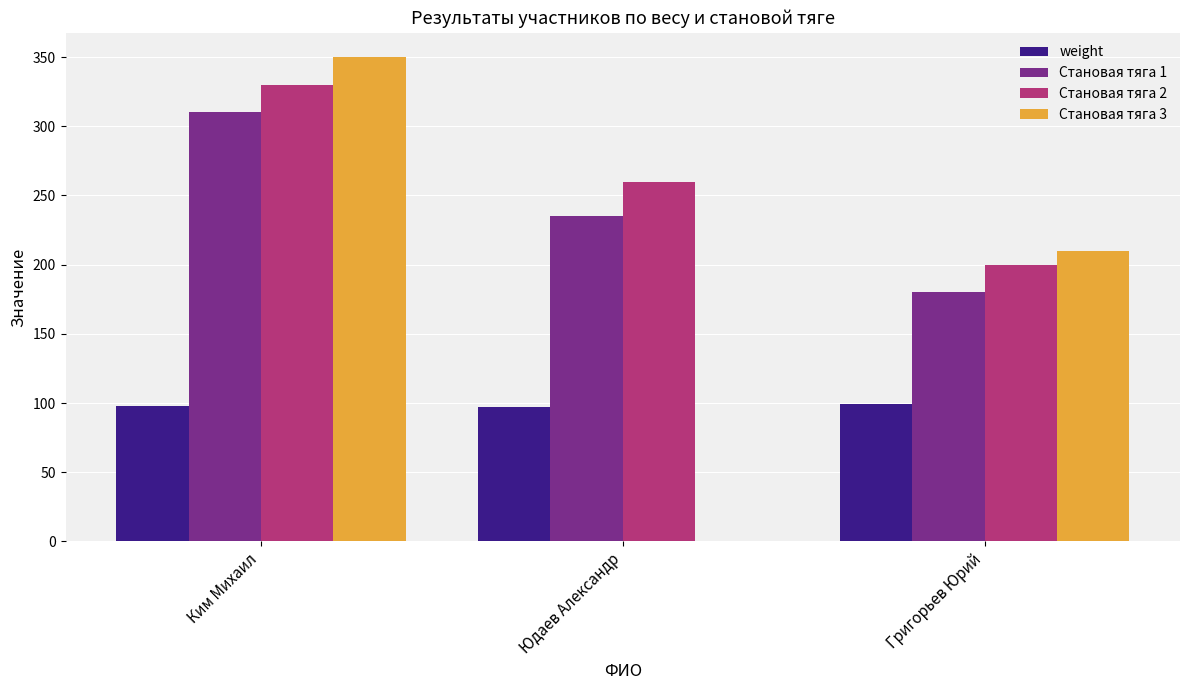

Which category has the highest value in the Становая тяга 1 series?

Ким Михаил